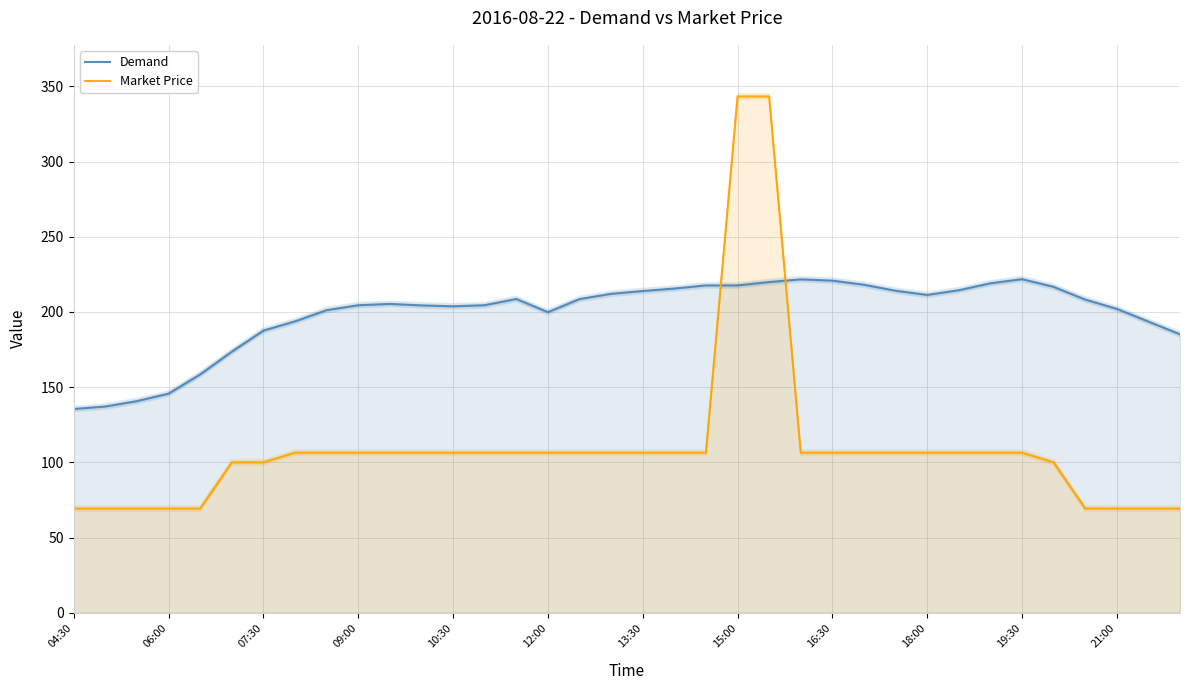

Count the number of data series in this chart.

2